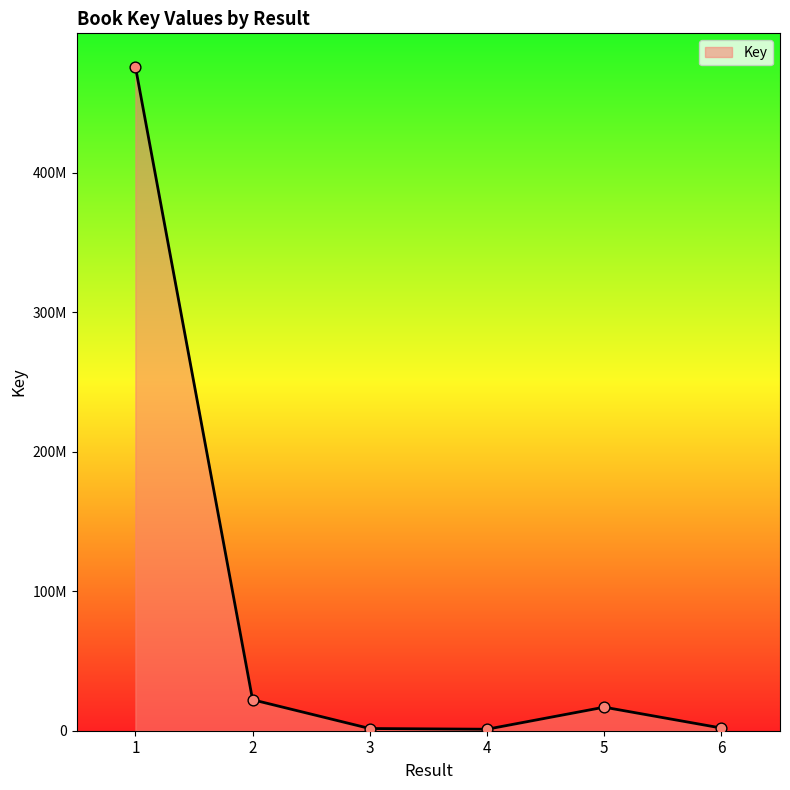

Does the chart have visible grid lines?

No